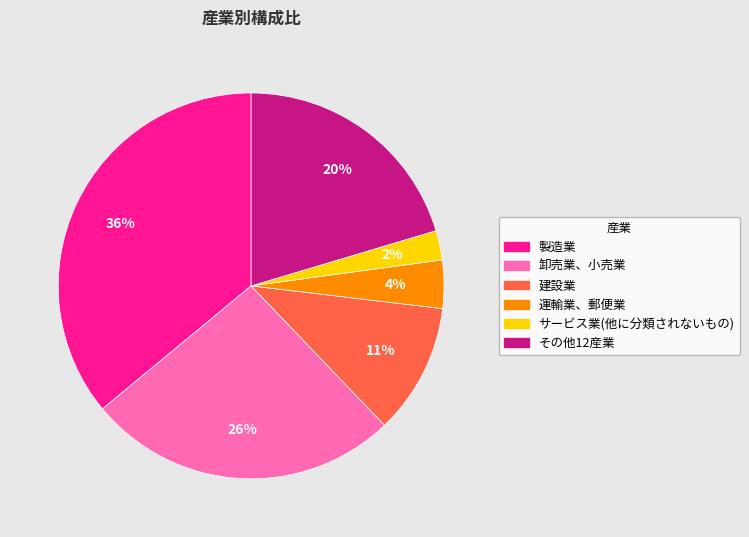

True or false: 卸売業、小売業 accounts for 39% of the total.

False